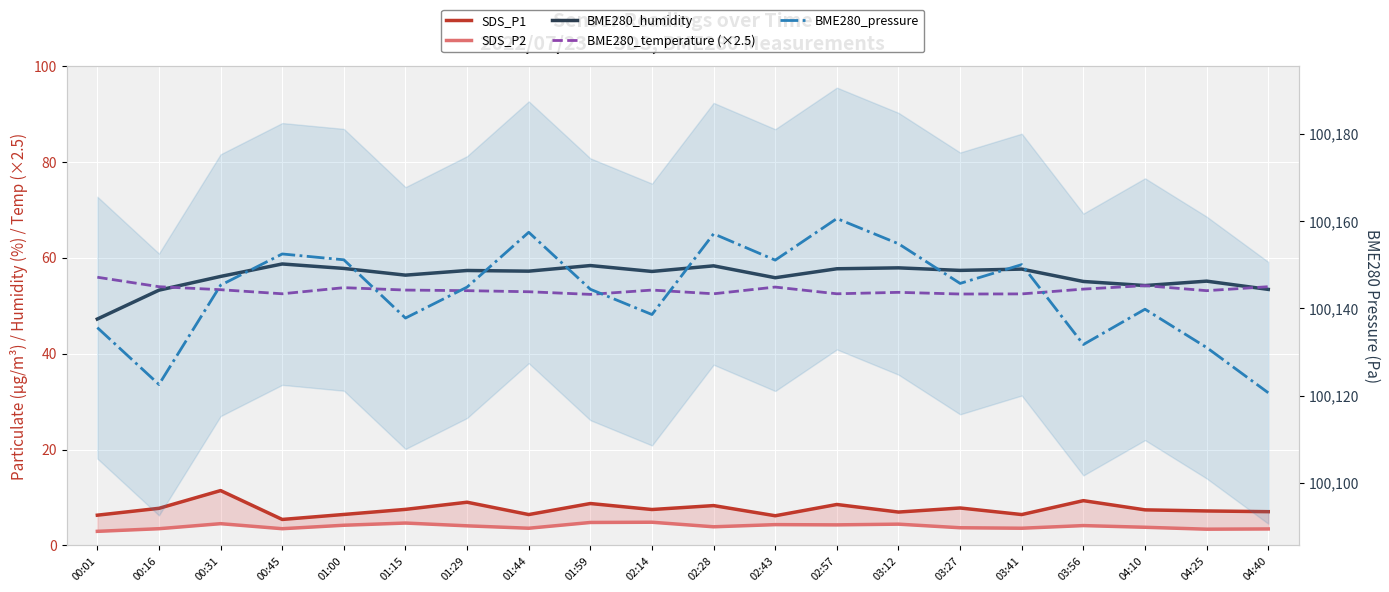

Which has a higher value, 01:15 or 01:59?

01:59